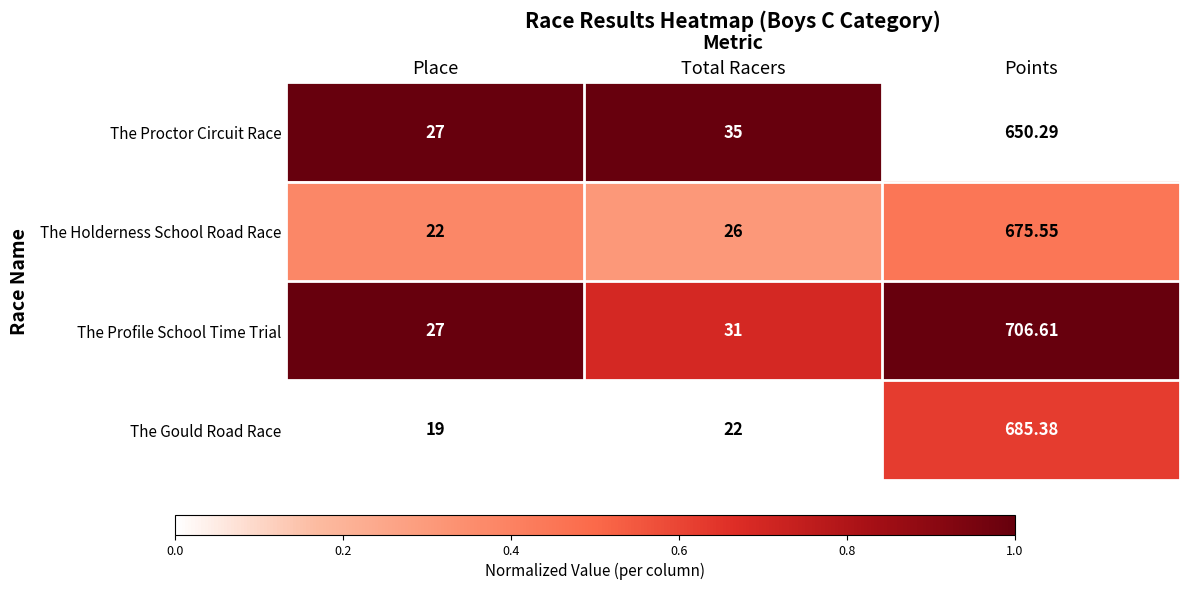

At which category is the sum across all series the highest?

Points